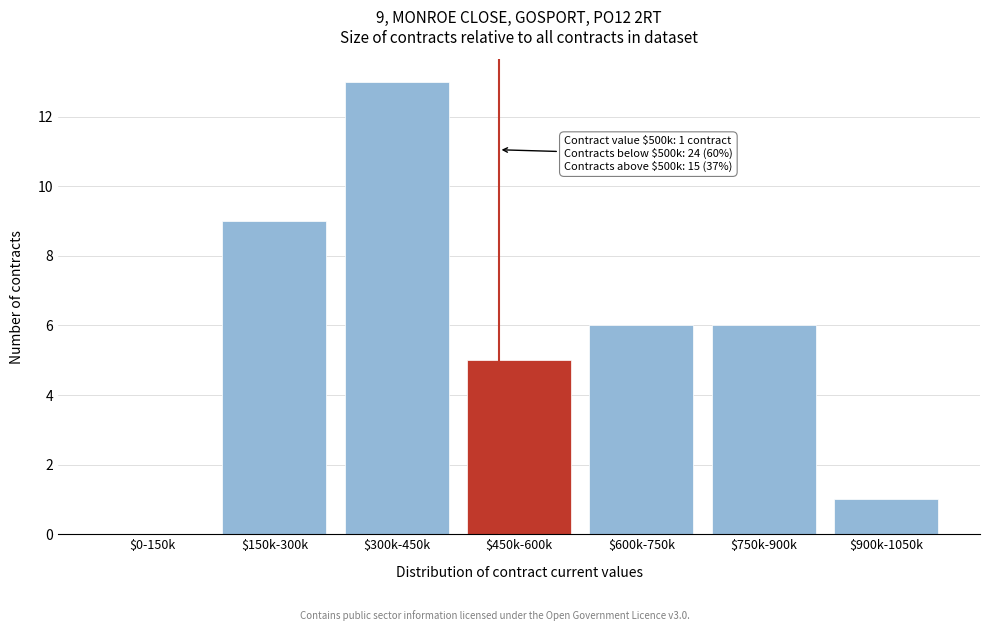

What is the sum of all values?

40